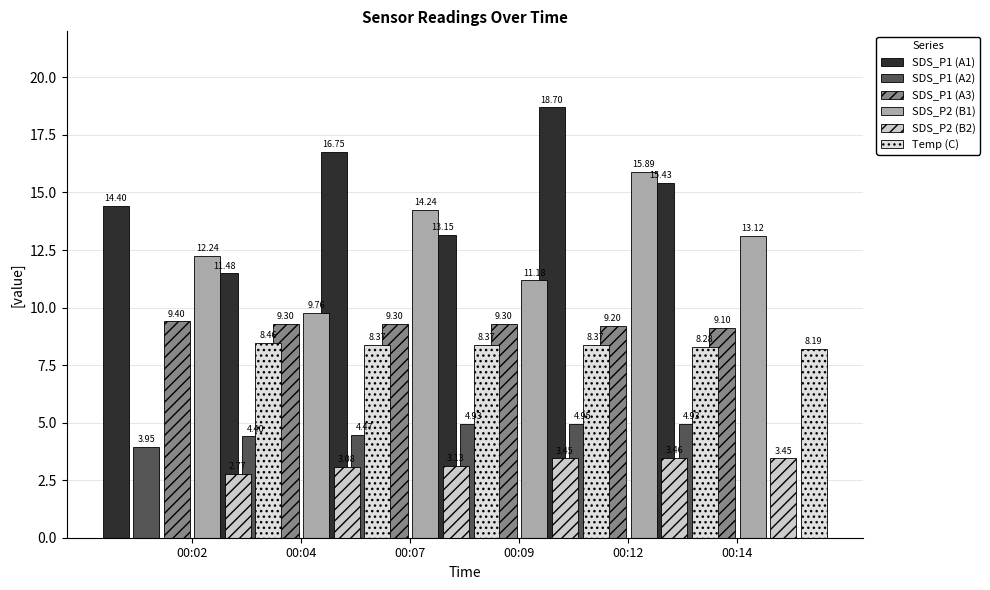

What is the value of the SDS_P2 (B1) bar at the 4th from the left?

11.2